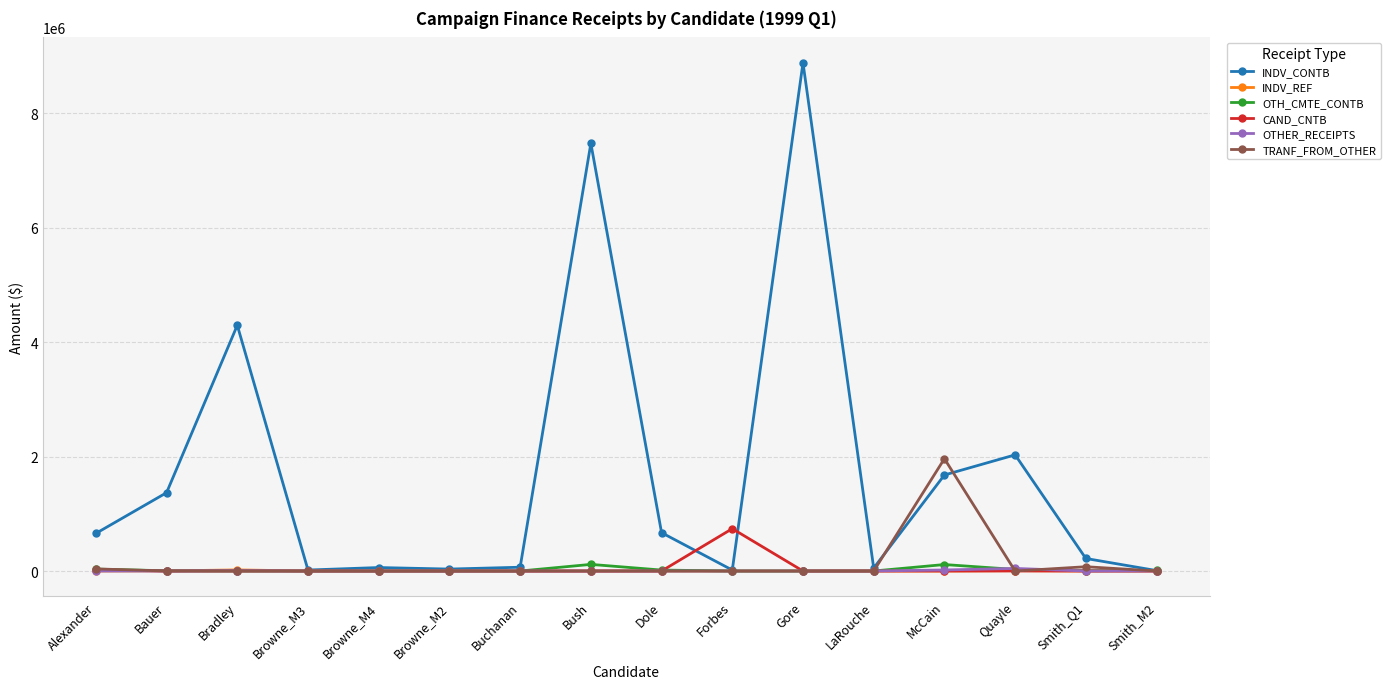

Which series changed the most between Buchanan and Dole?

INDV_CONTB